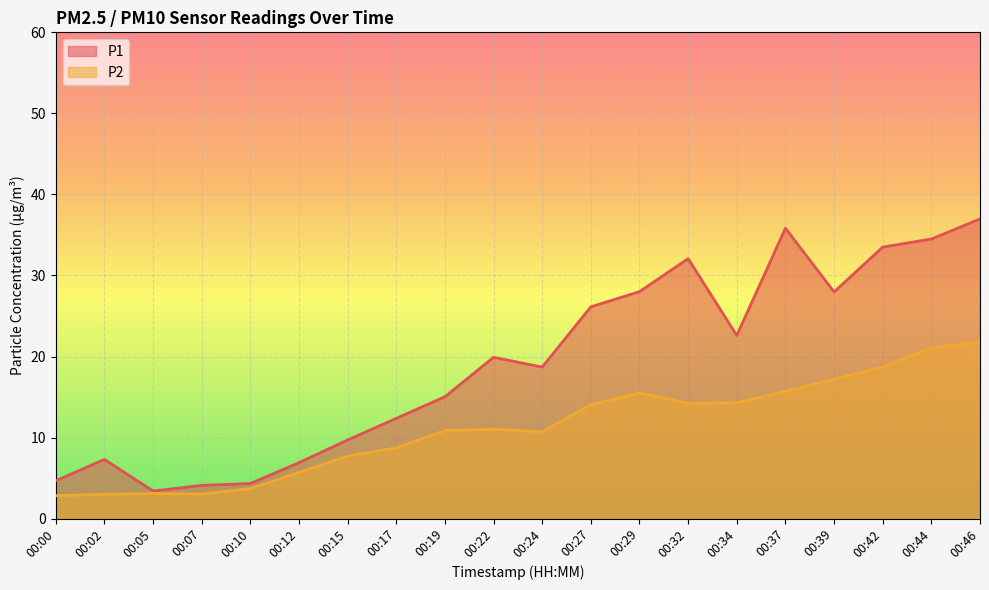

What is the sum of all P1 values?

384.0